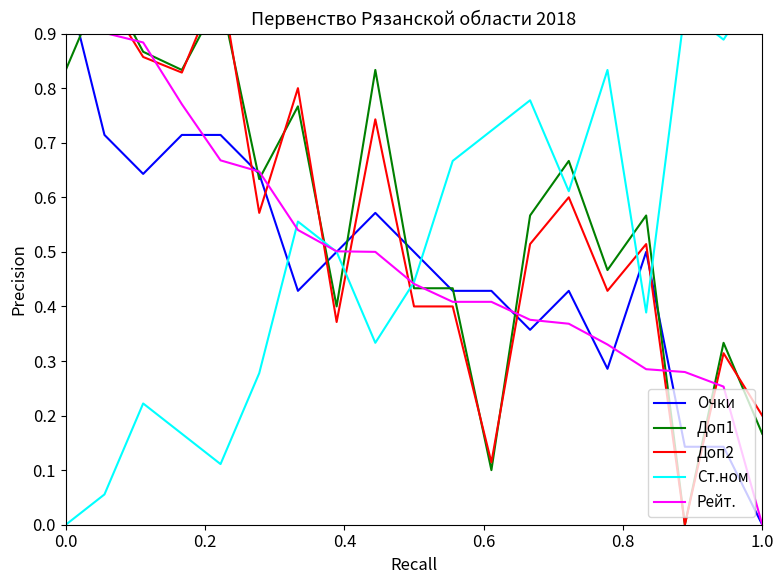

Rank the series by their maximum value, from lowest to highest.

Очки, Доп1, Доп2, Ст.ном, Рейт.